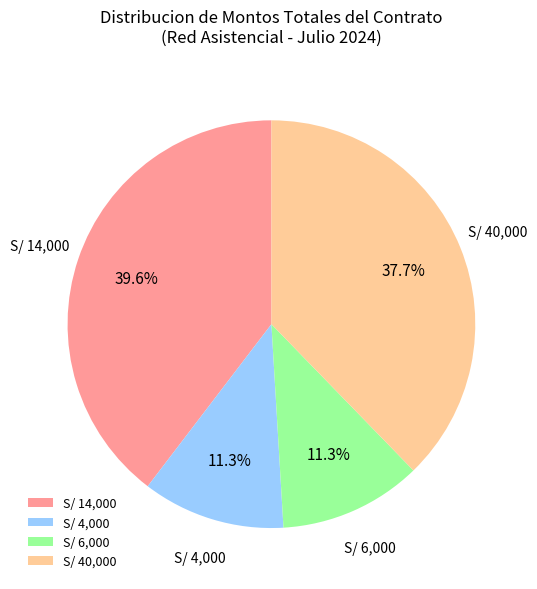

How many slices are in this pie chart?

4